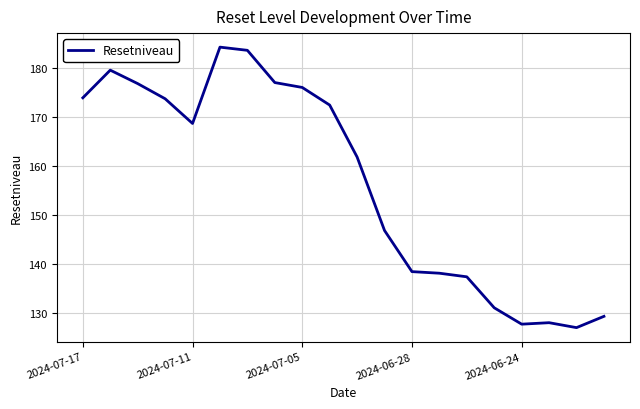

What is the difference between the maximum and second lowest values?

56.5